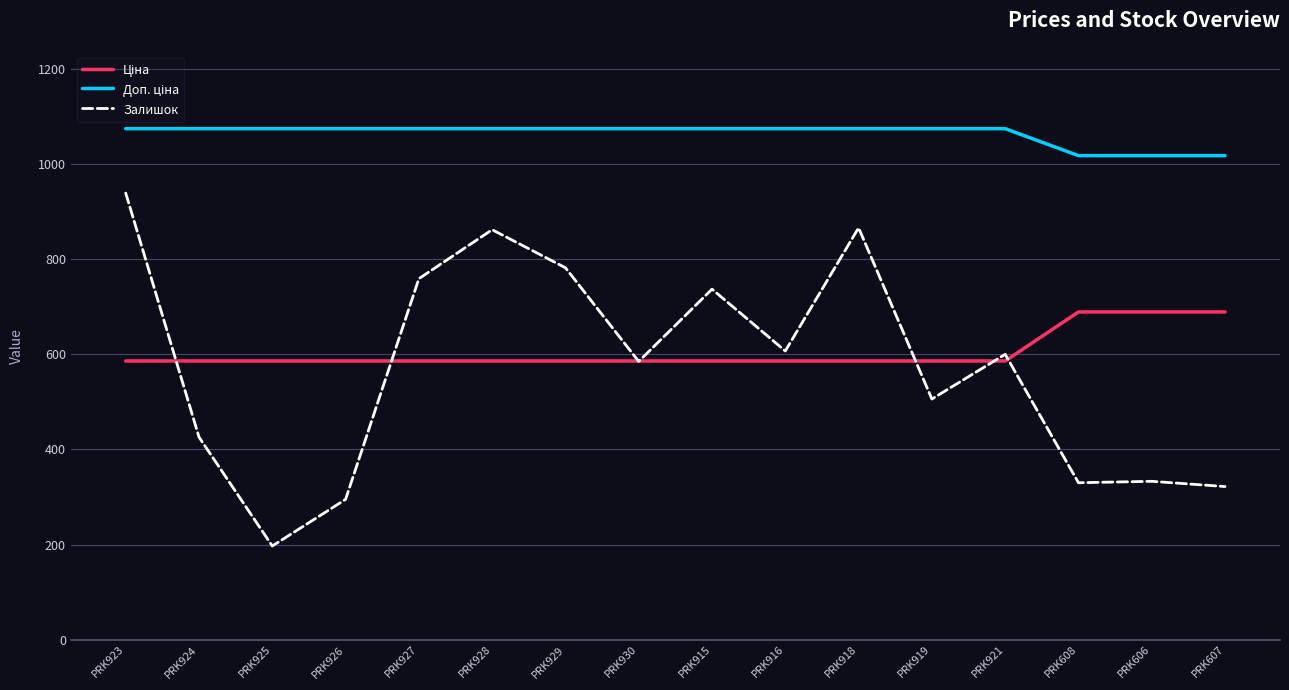

True or false: Залишок has a value of 71.4 at PRK925.

False